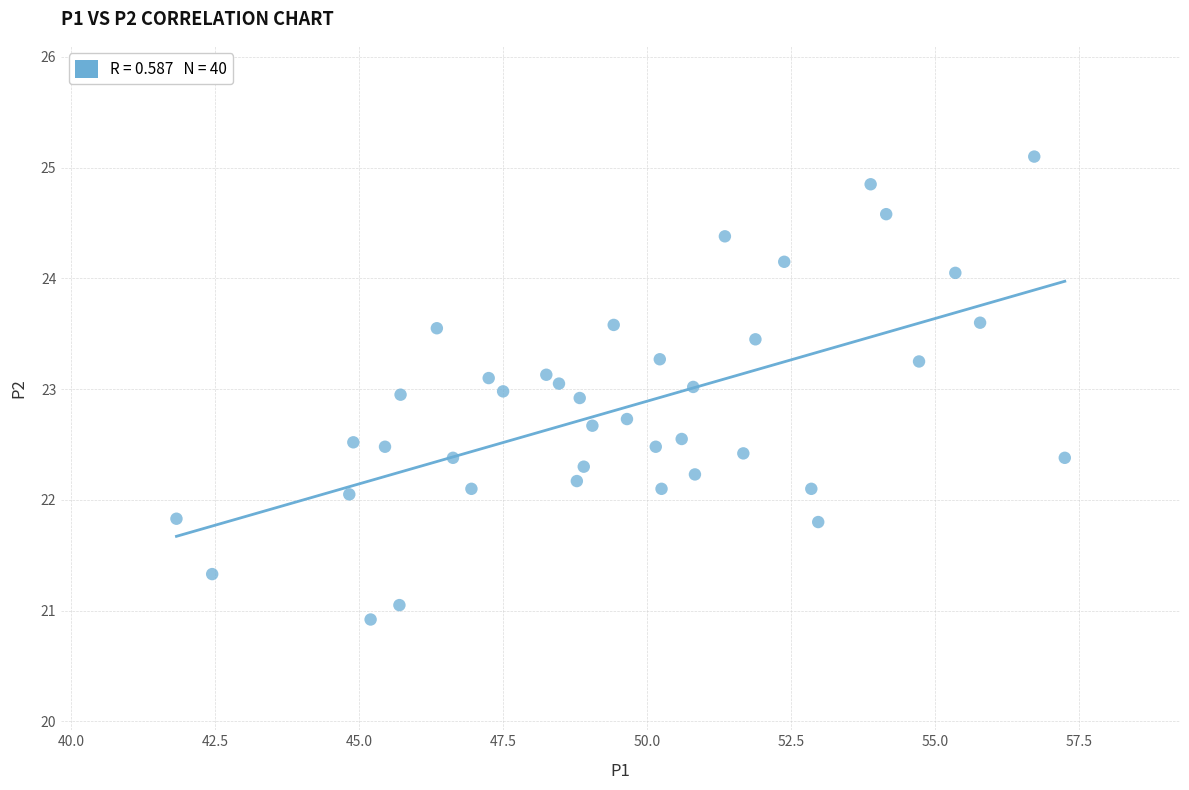

What is the range of Y values (max minus min)?

4.2